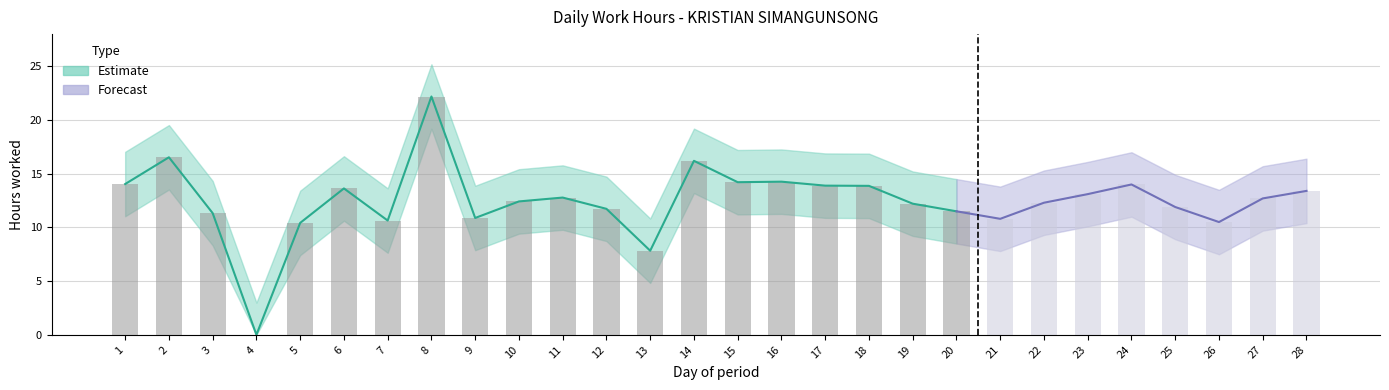

At which category is the sum across all series the highest?

8